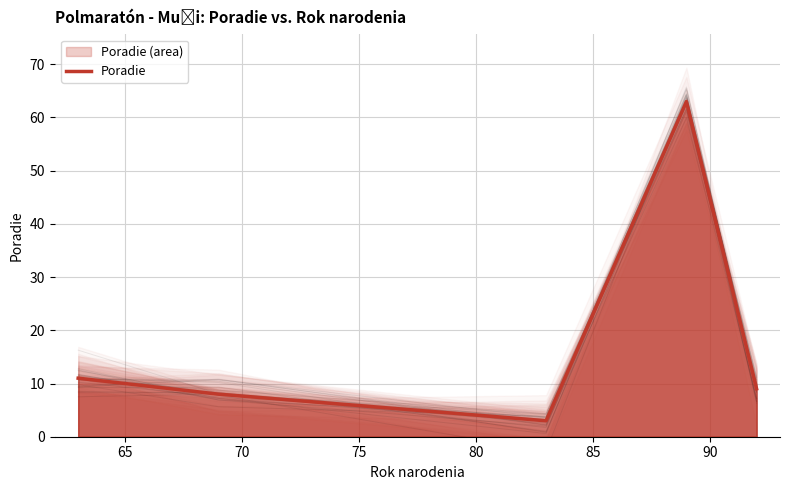

How many lines are shown in the chart?

1